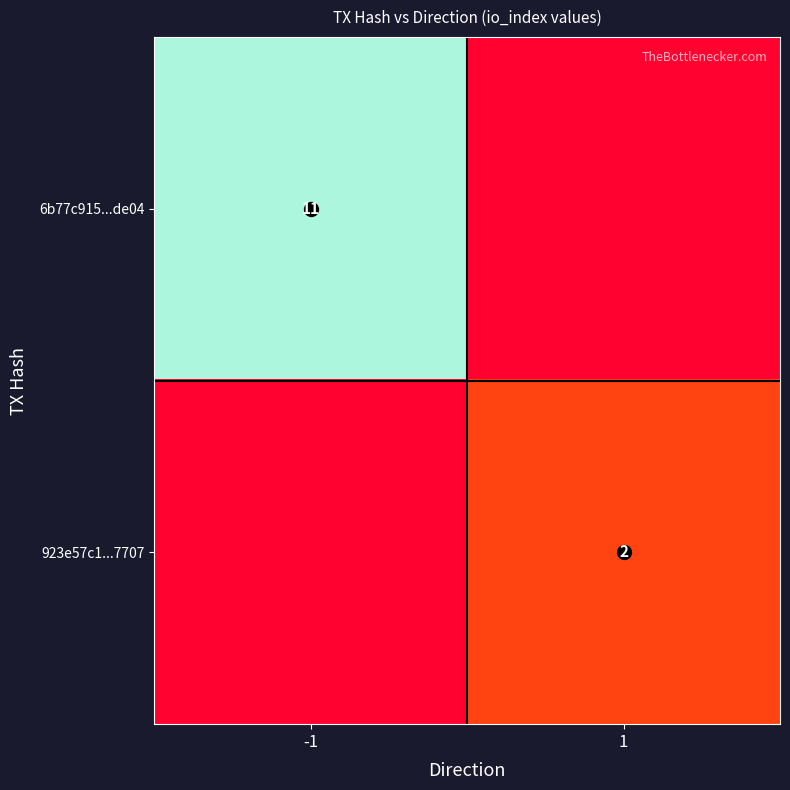

How many positive values does the 6b77c915...de04 series have?

1